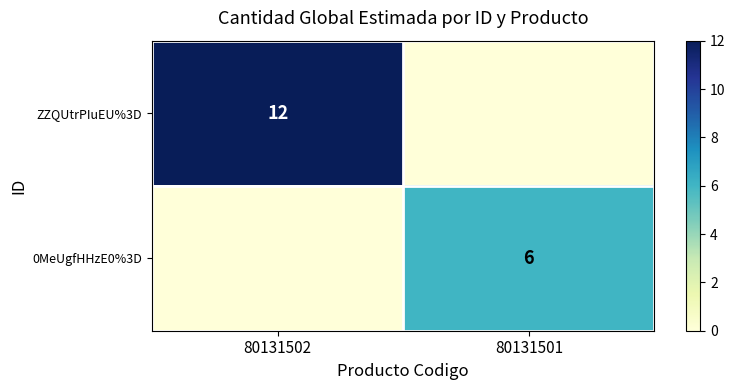

Is it true that 0MeUgfHHzE0%3D equals 6 at 80131501?

True